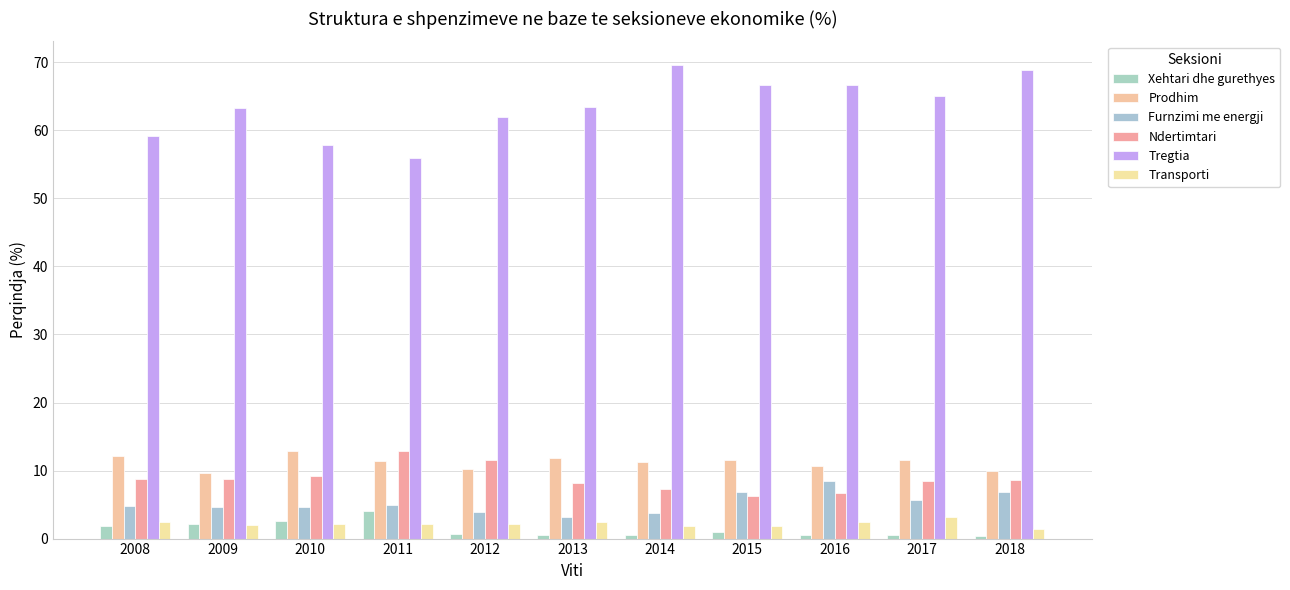

At 2008, list the series in order from smallest to largest.

Xehtari dhe gurethyes, Transporti, Furnzimi me energji, Ndertimtari, Prodhim, Tregtia